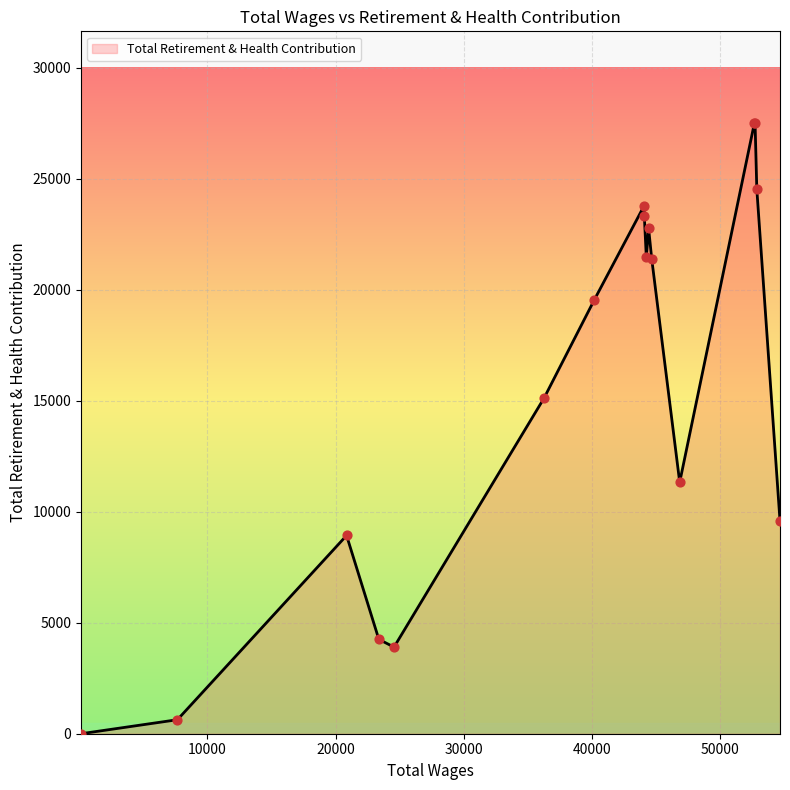

What is the difference between the maximum and minimum values?

27512